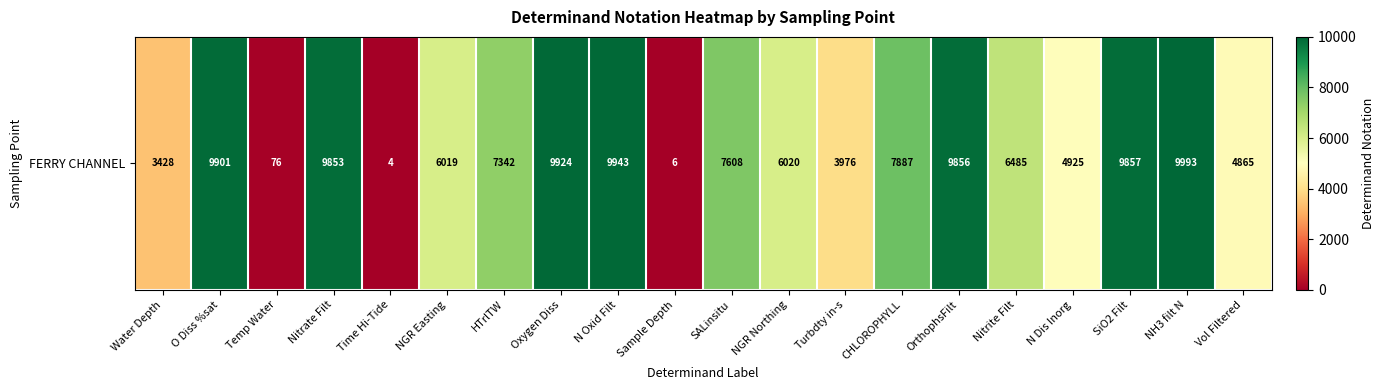

True or false: the data shows 6057 at Oxygen Diss.

False